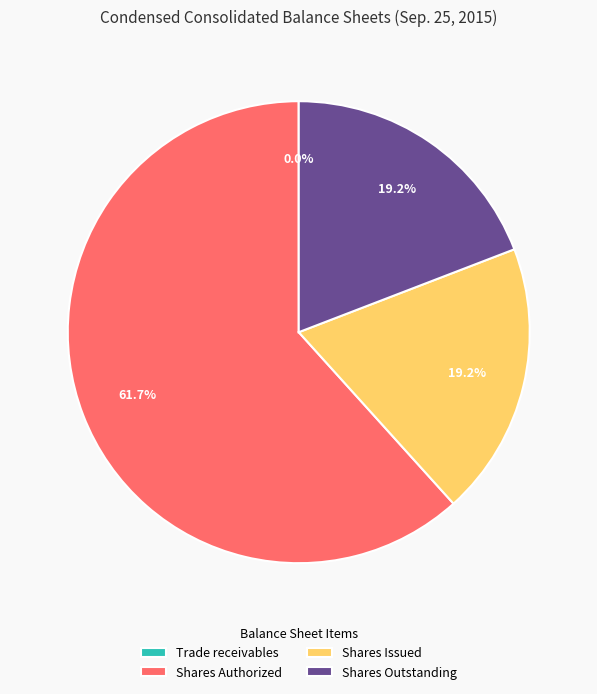

What is the majority slice?

Shares Authorized